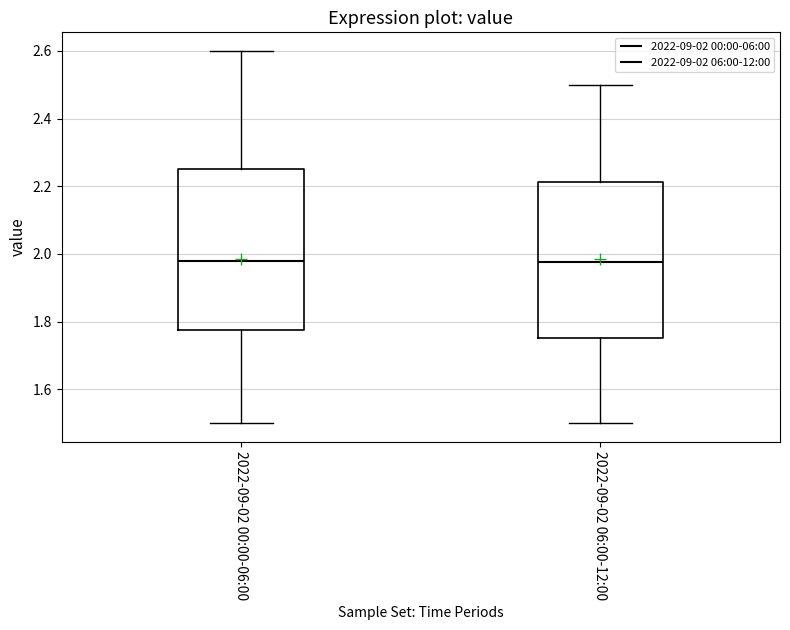

Reading left to right, read every box against the y-axis: the position of its median line, the range the box covers, and the ends of its whiskers. The values are not printed on the chart, so give them approximately, as read against the axis.

2022-09-02 00:00-06:00: median 1.98, box 1.78 to 2.26, whiskers 1.50 to 2.60
2022-09-02 06:00-12:00: median 1.98, box 1.76 to 2.22, whiskers 1.50 to 2.50